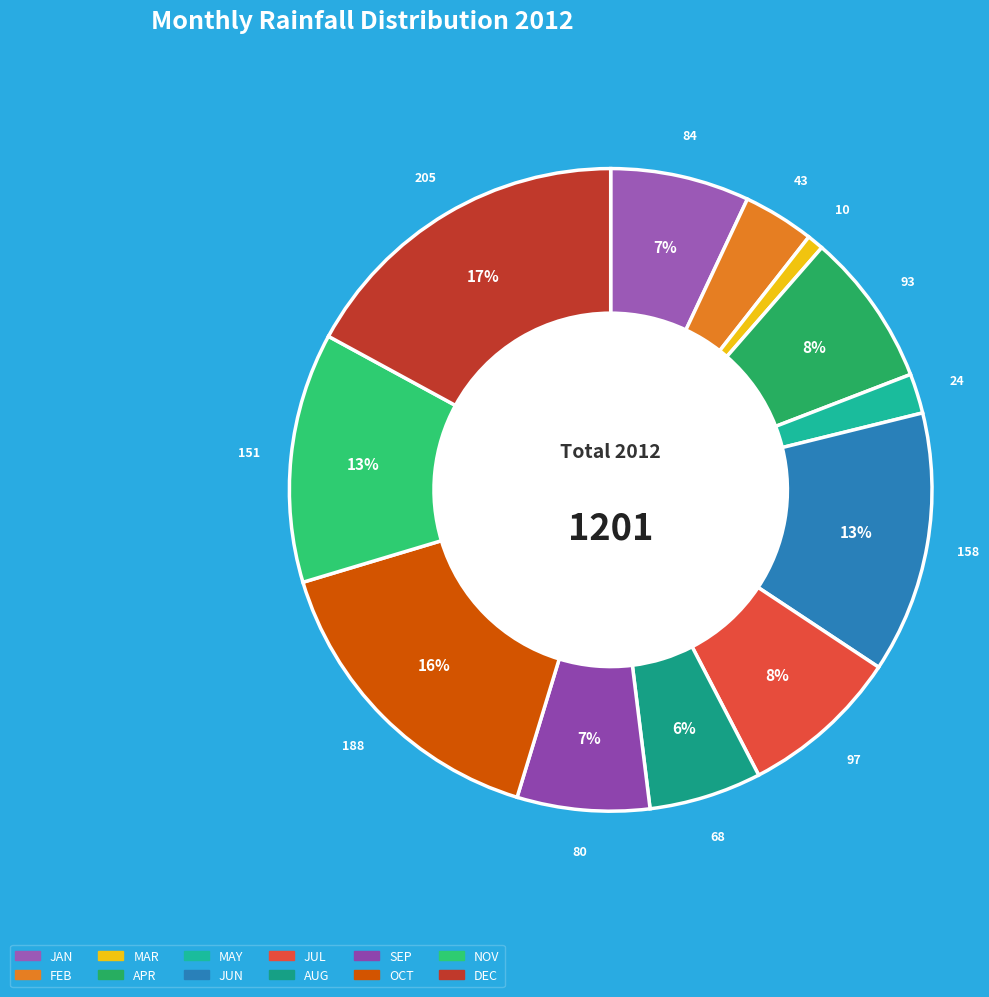

How many segments does this pie chart have?

12